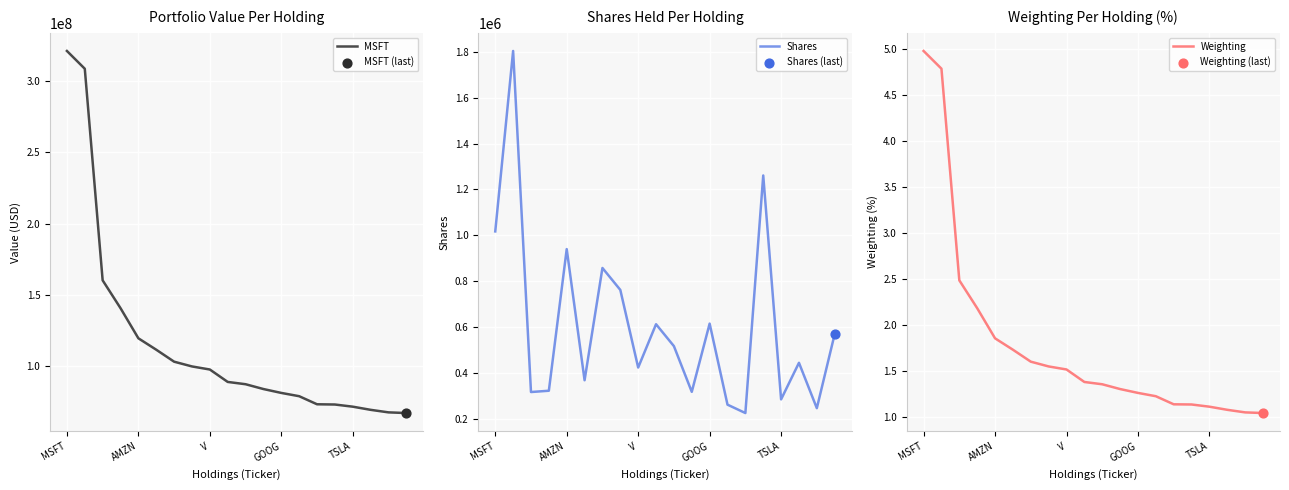

Which series reaches the maximum Y coordinate?

MSFT